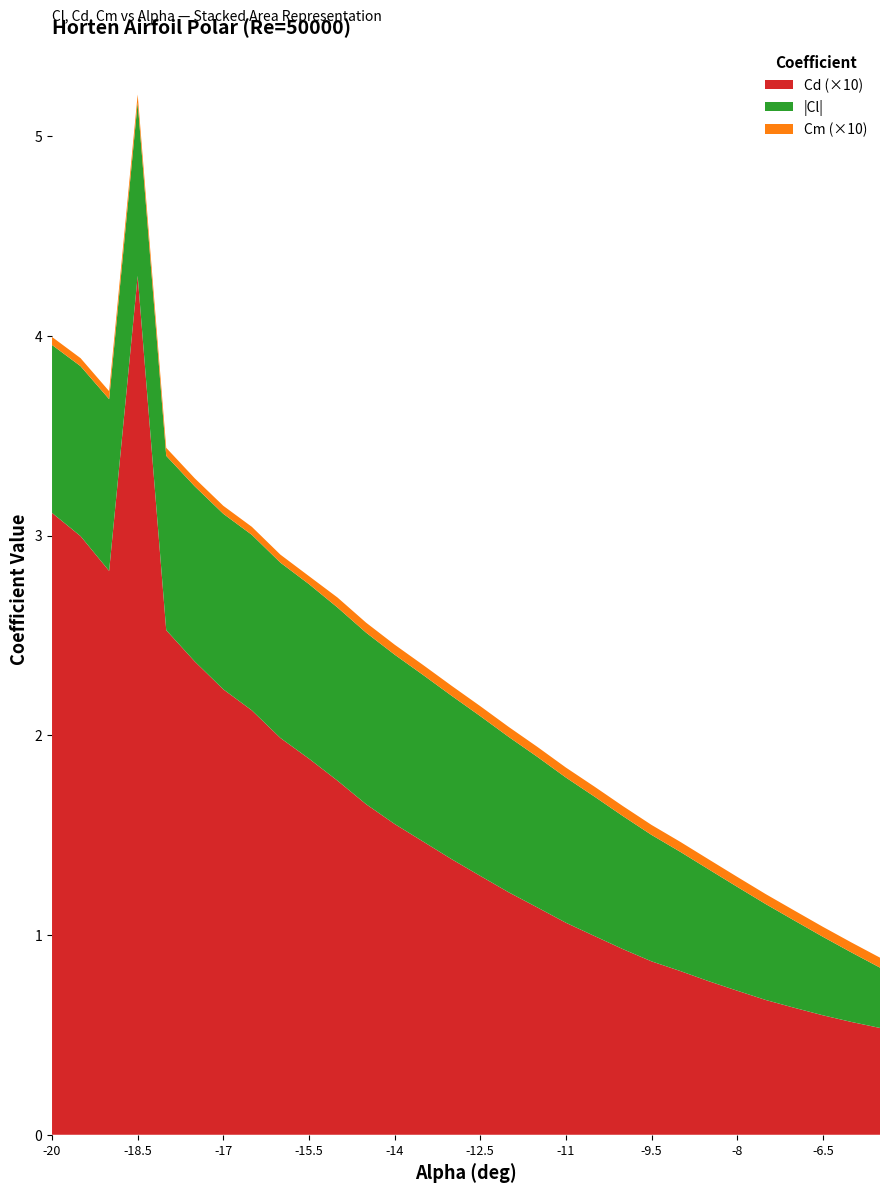

At which label does Cd (×10) reach its peak?

-18.5